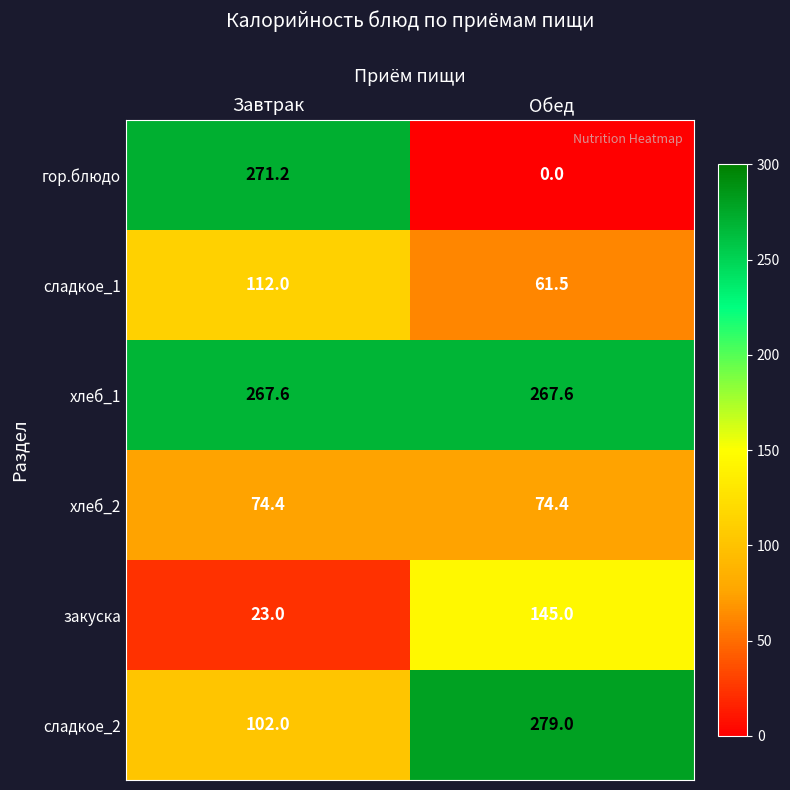

What is the difference between the гор.блюдо values at Завтрак and Обед?

271.2